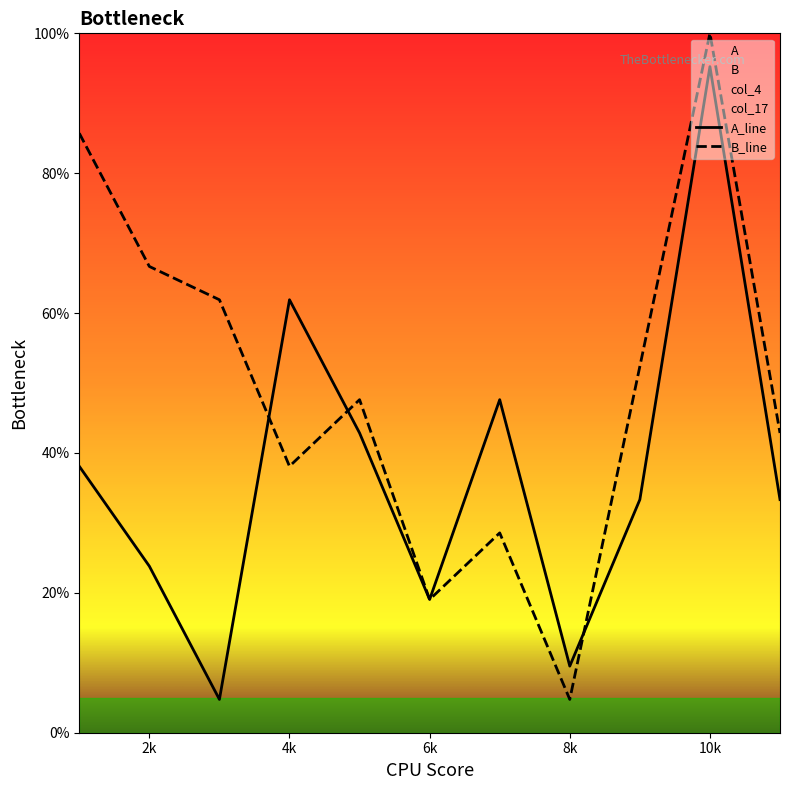

Which series has the largest range (max minus min)?

B_line